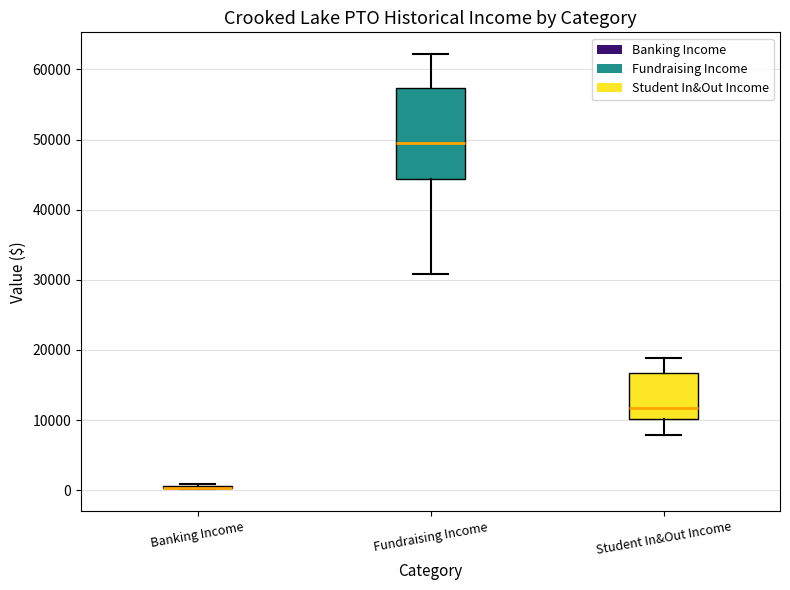

Reading left to right, read every box against the y-axis: the position of its median line, the range the box covers, and the ends of its whiskers. The values are not printed on the chart, so give them approximately, as read against the axis.

Banking Income: box collapsed to a line at 0, whiskers 0 to 1000
Fundraising Income: median 49000, box 44000 to 57000, whiskers 31000 to 62000
Student In&Out Income: median 12000, box 10000 to 17000, whiskers 8000 to 19000